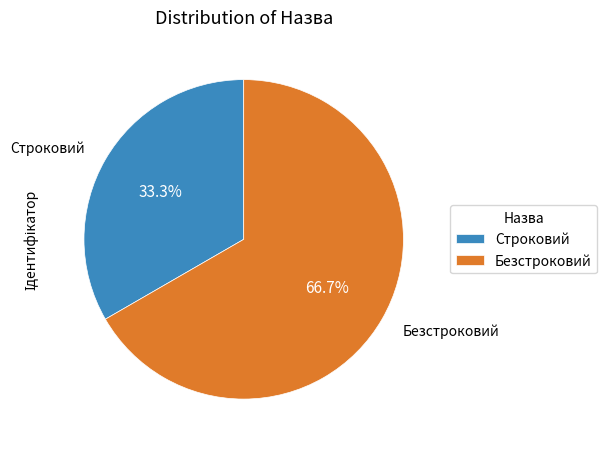

Which category has the biggest portion of the pie?

Безстроковий